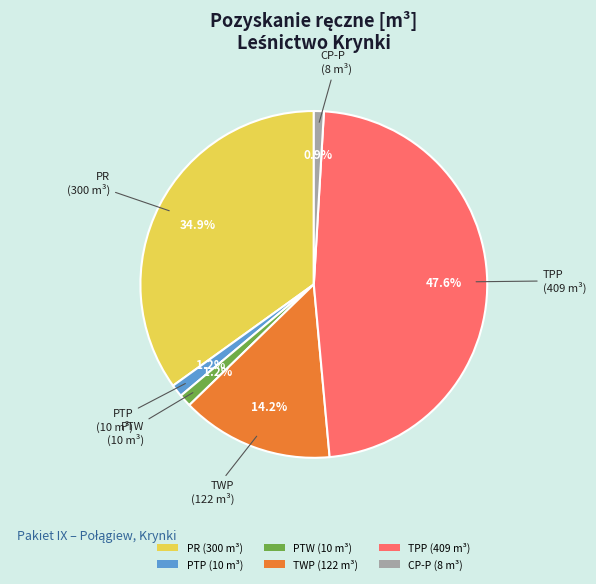

How many slices are in this pie chart?

6